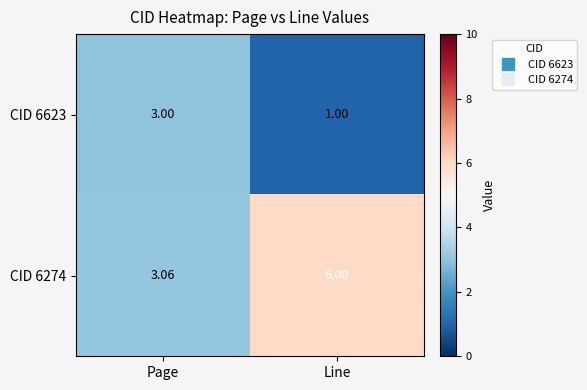

Is the value of CID 6623 at Page greater than the value of CID 6274 at Line?

No